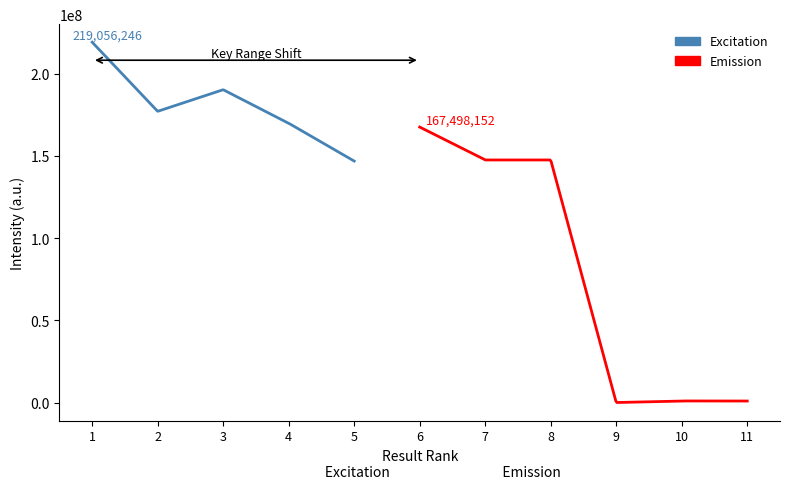

What is the maximum value shown in the chart?

219056246